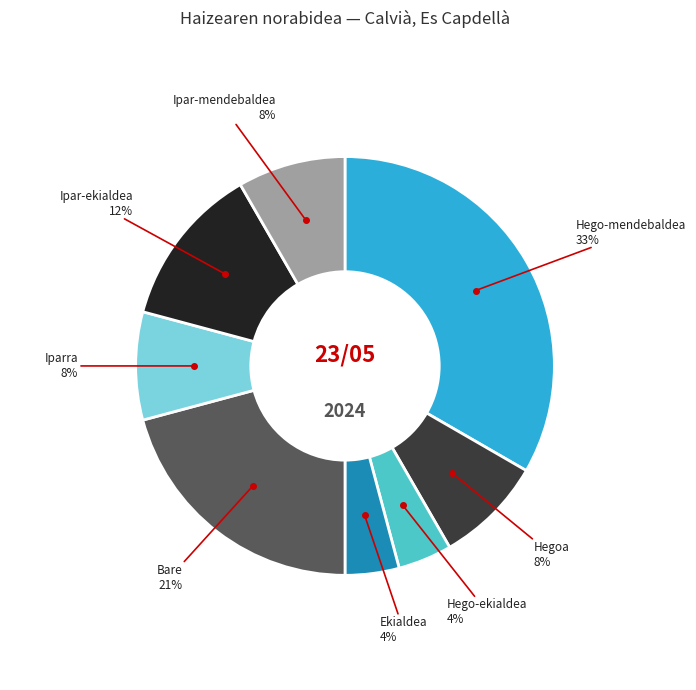

How many segments does this pie chart have?

8